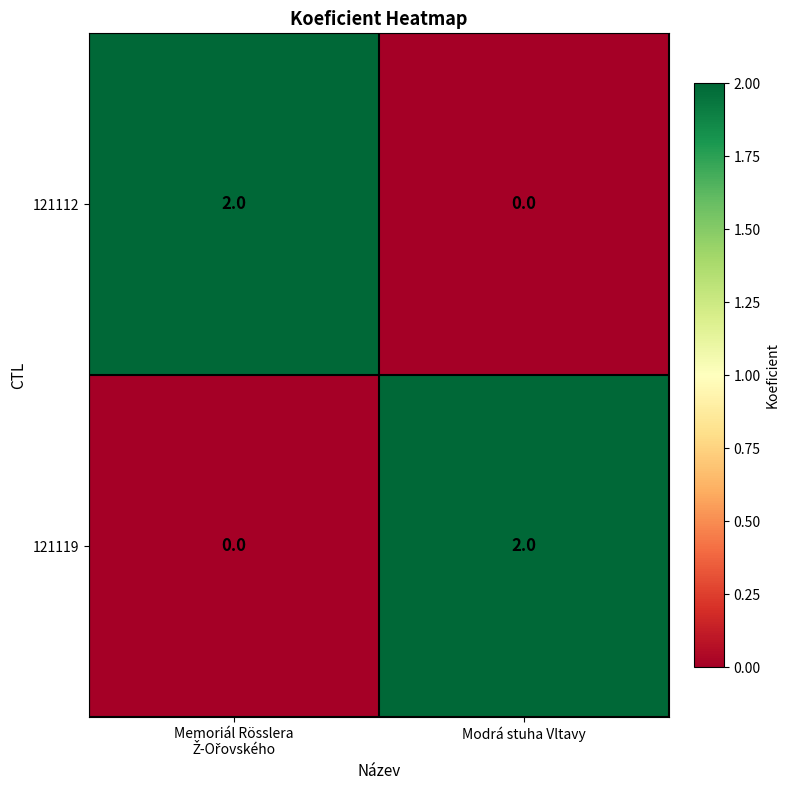

Is the value of 121112 at Modrá stuha Vltavy greater than the value of 121119 at Modrá stuha Vltavy?

No